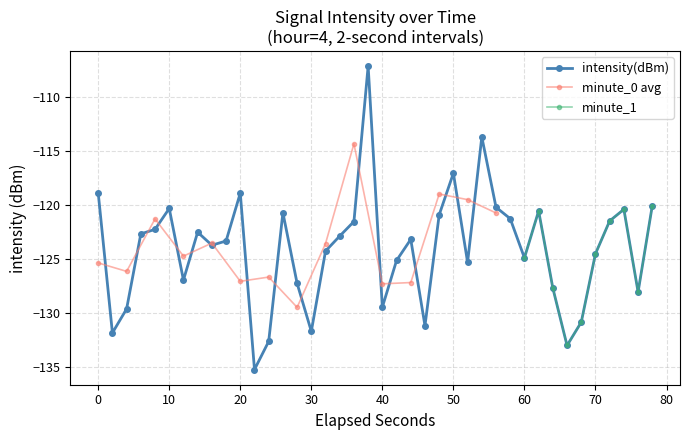

Reading right to left, extract all data points from this chart.

-120.0	-128.0	-120.4	-121.5	-124.5	-130.8	-133.0	-127.7	-120.5	-124.9	-121.2	-120.2	-113.7	-125.3	-117.0	-120.9	-131.2	-123.2	-125.1	-129.4	-107.1	-121.5	-122.9	-124.2	-131.7	-127.2	-120.7	-132.6	-135.2	-118.9	-123.3	-123.7	-122.5	-126.9	-120.3	-122.2	-122.7	-129.6	-131.8	-118.9